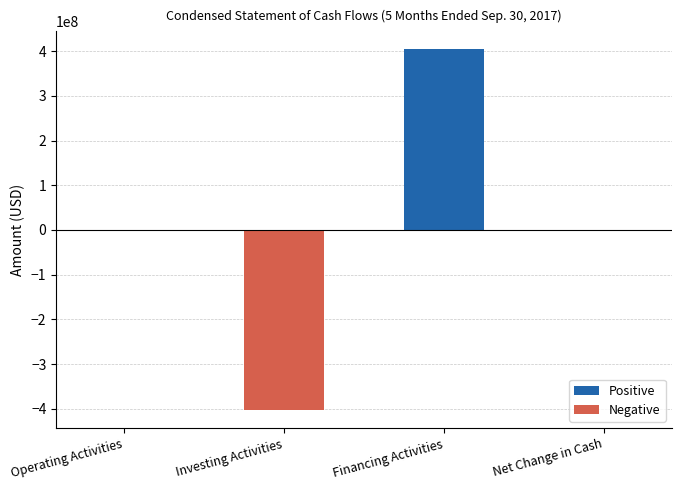

Are the bars horizontal?

No